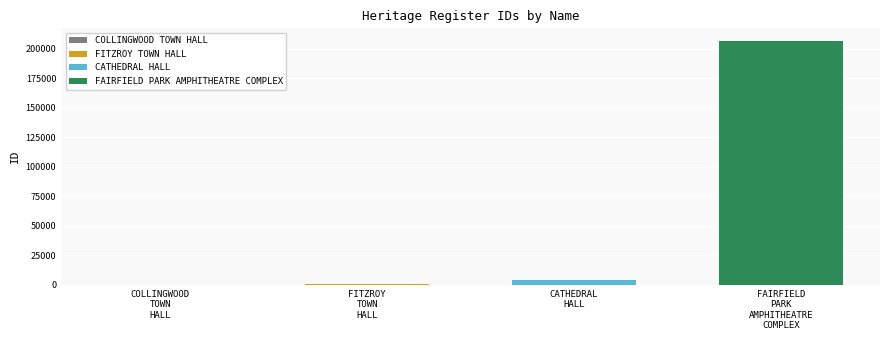

Does the chart contain stacked bars?

No